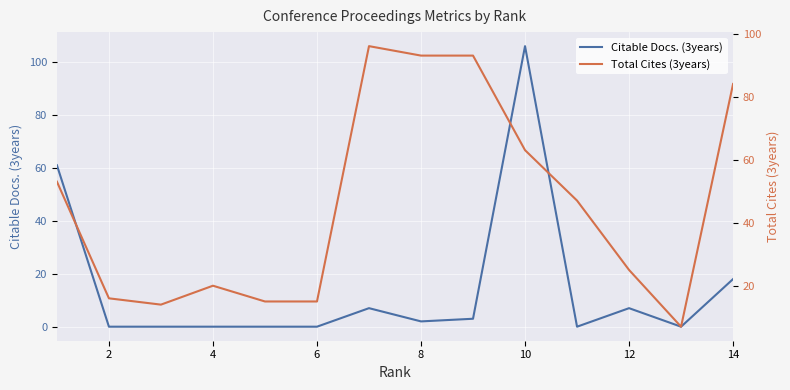

Is it true that Citable Docs. (3years) equals 0 at 6?

True